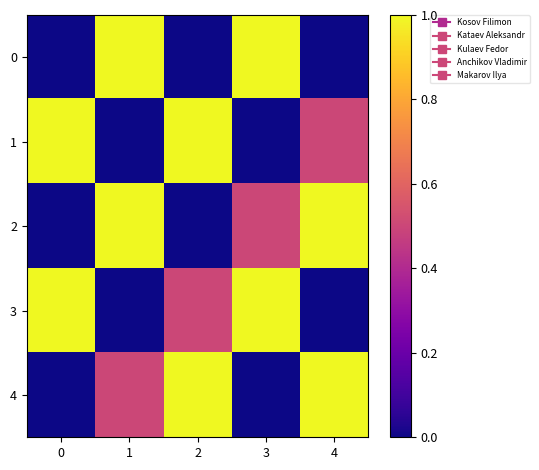

Count the number of categories in the chart.

5